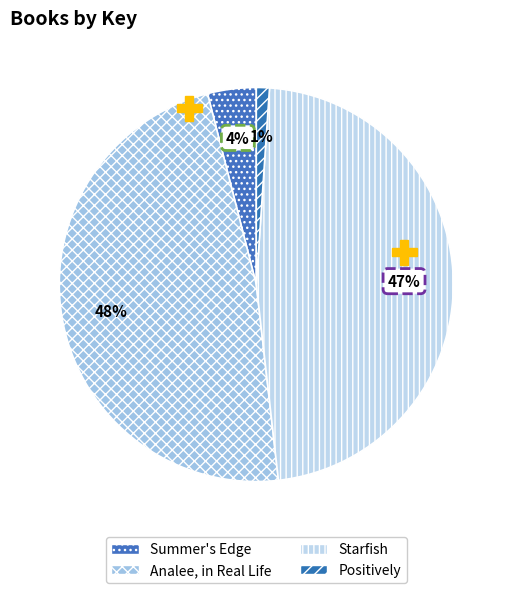

Count the number of slices in the pie.

4